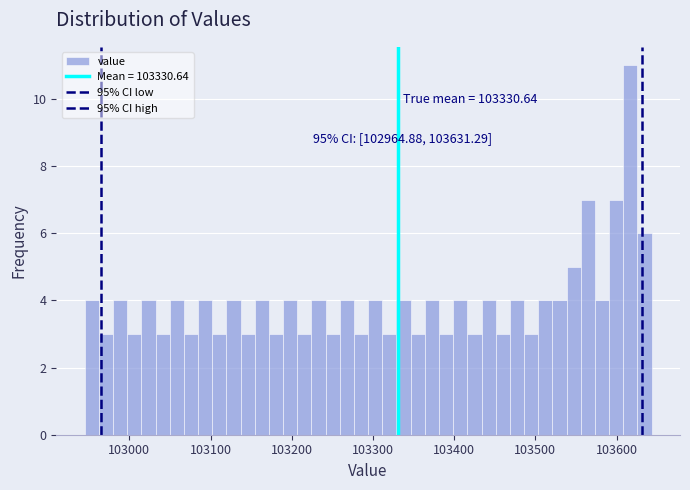

Around what value on the x-axis is the tallest bar? Give the approximate position of its centre, as read against the axis.

103620